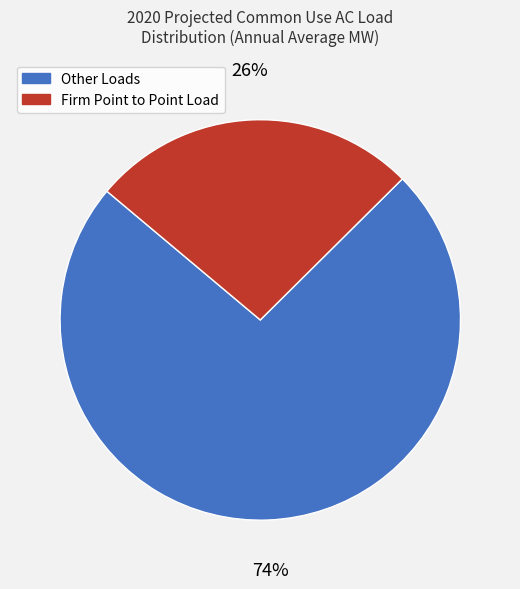

To the nearest percent, what is the average slice percentage?

50%